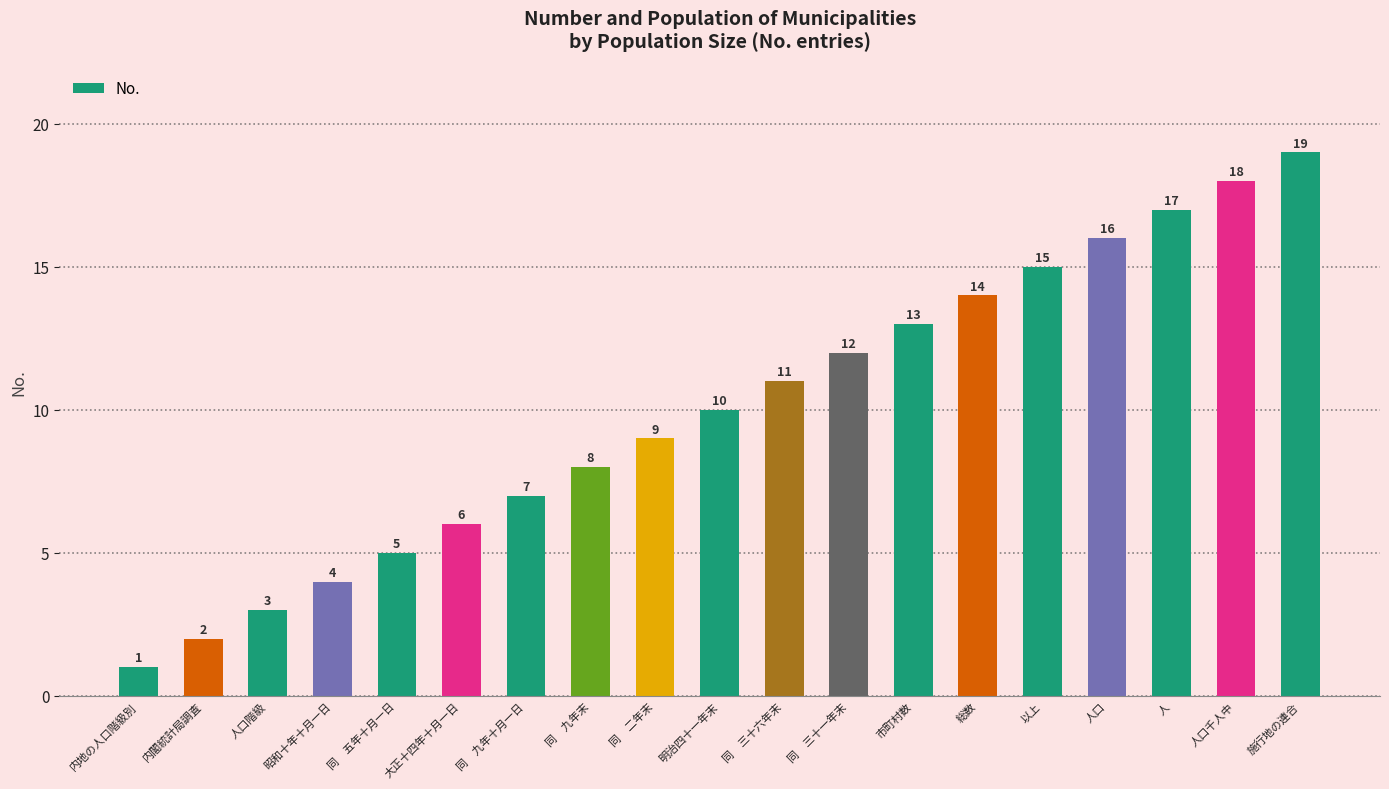

What is the difference between the maximum and second lowest values?

17